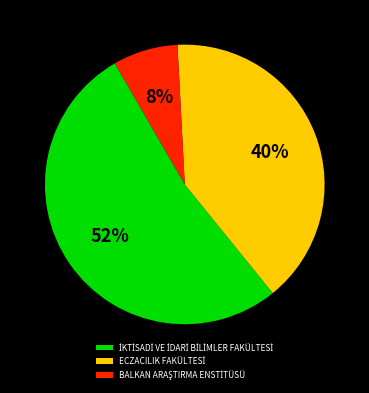

Does any single category account for the majority?

Yes